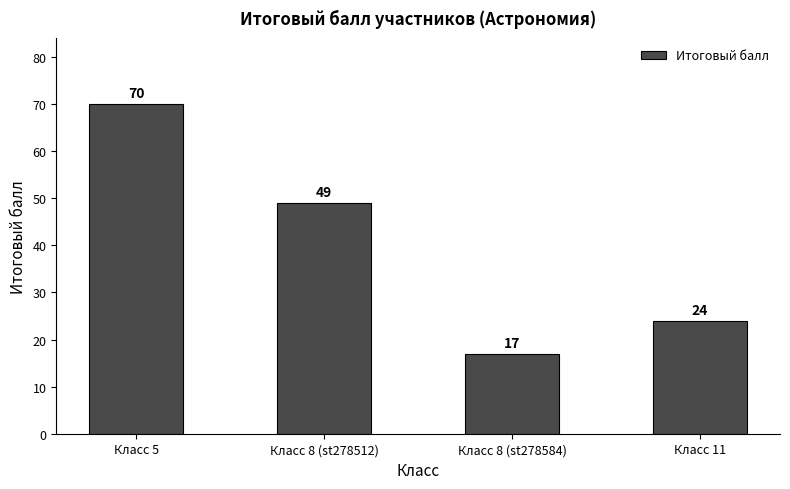

What is the label of the 4th bar from the right?

Класс 5